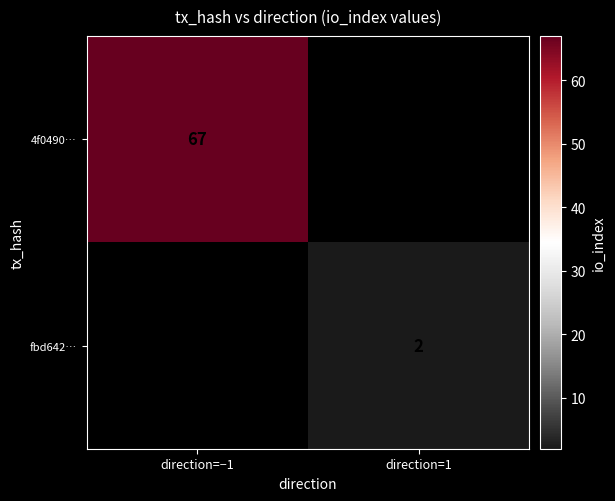

What is the minimum value shown in the chart?

2.0